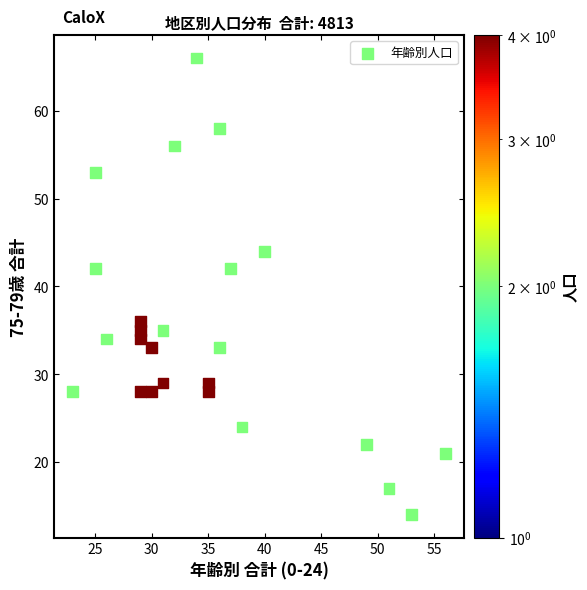

What is the range of X values (max minus min)?

33